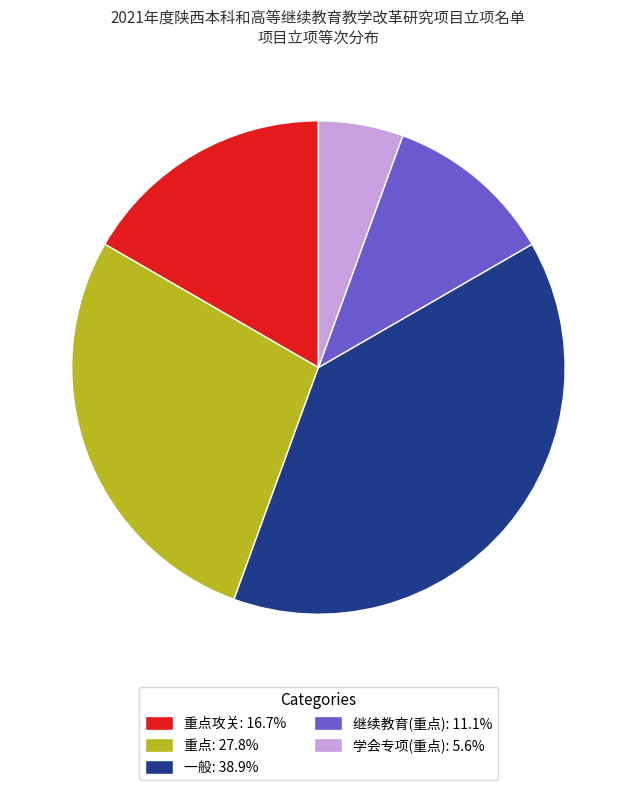

Count the number of slices in the pie.

5